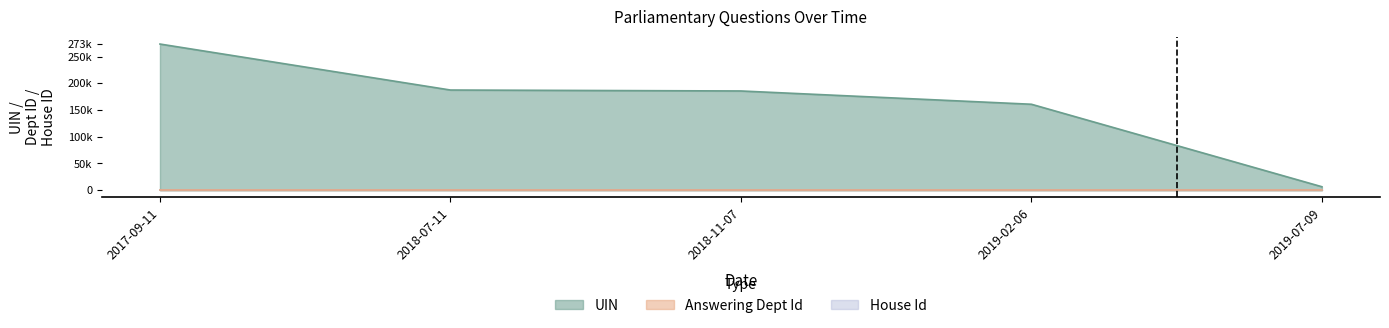

What is the label of the 3rd point from the left?

2018-11-07